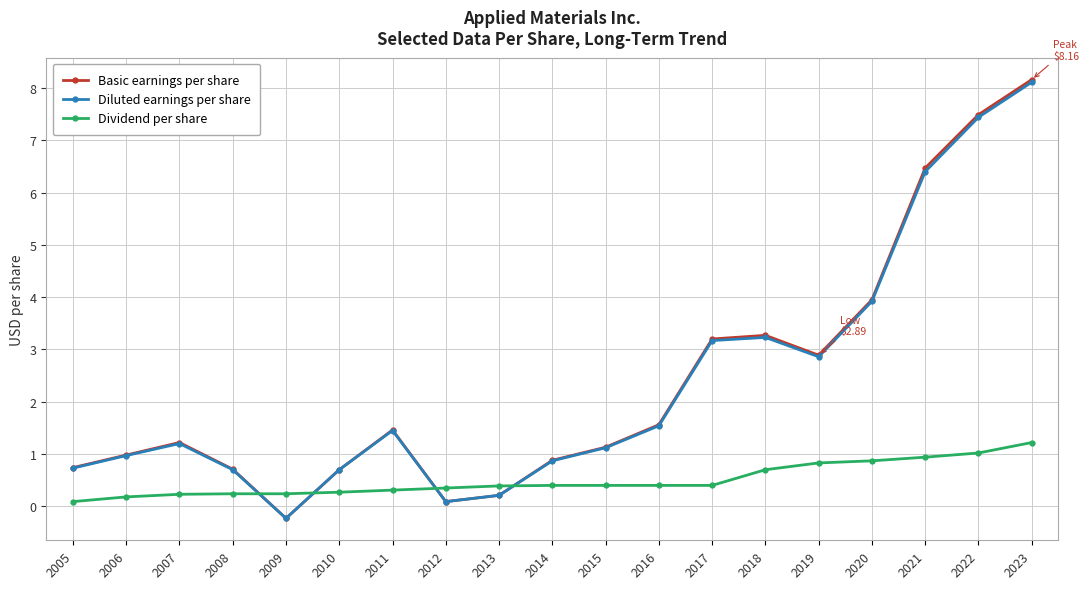

After their last crossing, which series has the higher values: Dividend per share or Basic earnings per share?

Basic earnings per share